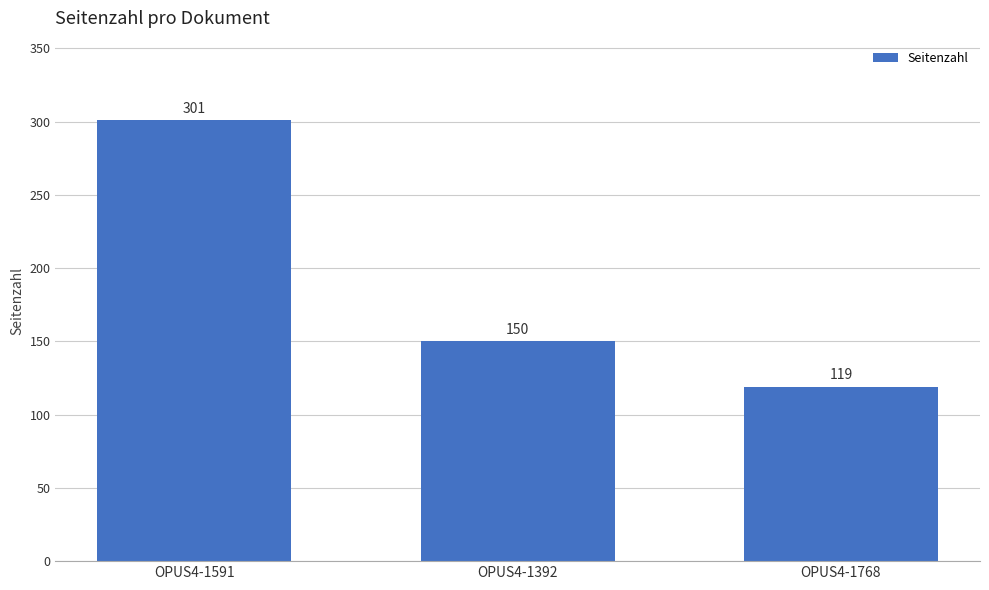

Rank the categories by value from highest to lowest.

OPUS4-1591, OPUS4-1392, OPUS4-1768